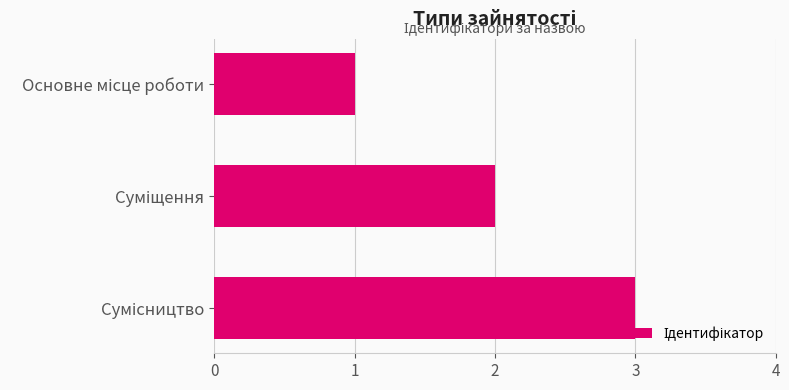

What is the average value?

2